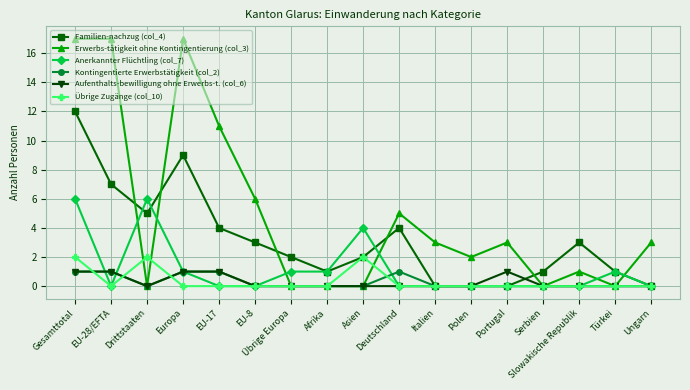

Reading left to right, transcribe all the data shown in this chart.

Familien-nachzug (col_4): 12	7	5	9	4	3	2	1	2	4	0	0	0	1	3	1	0
Erwerbs-tätigkeit ohne Kontingentierung (col_3): 17	17	0	17	11	6	0	0	0	5	3	2	3	0	1	0	3
Anerkannter Flüchtling (col_7): 6	0	6	1	0	0	1	1	4	0	0	0	0	0	0	1	0
Kontingentierte Erwerbstätigkeit (col_2): 1	1	0	1	1	0	0	0	0	1	0	0	0	0	0	0	0
Aufenthalts-bewilligung ohne Erwerbs-t. (col_6): 1	1	0	1	1	0	0	0	0	0	0	0	1	0	0	0	0
Übrige Zugänge (col_10): 2	0	2	0	0	0	0	0	2	0	0	0	0	0	0	0	0